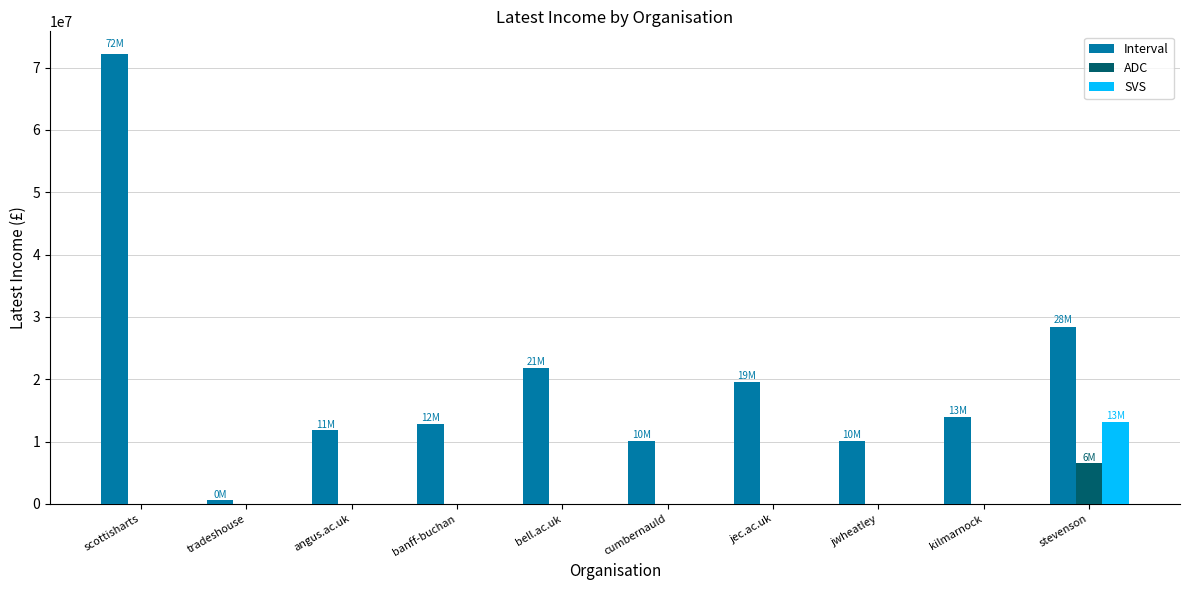

How many series are shown in this chart?

3